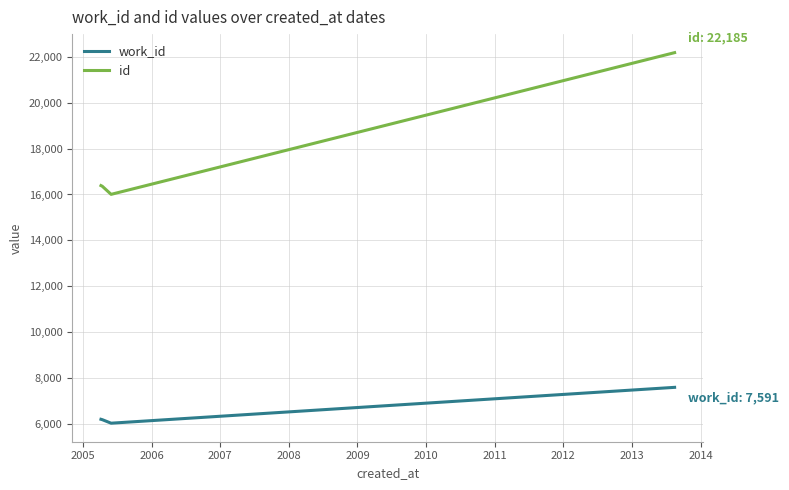

What is the maximum value shown in the chart?

22185